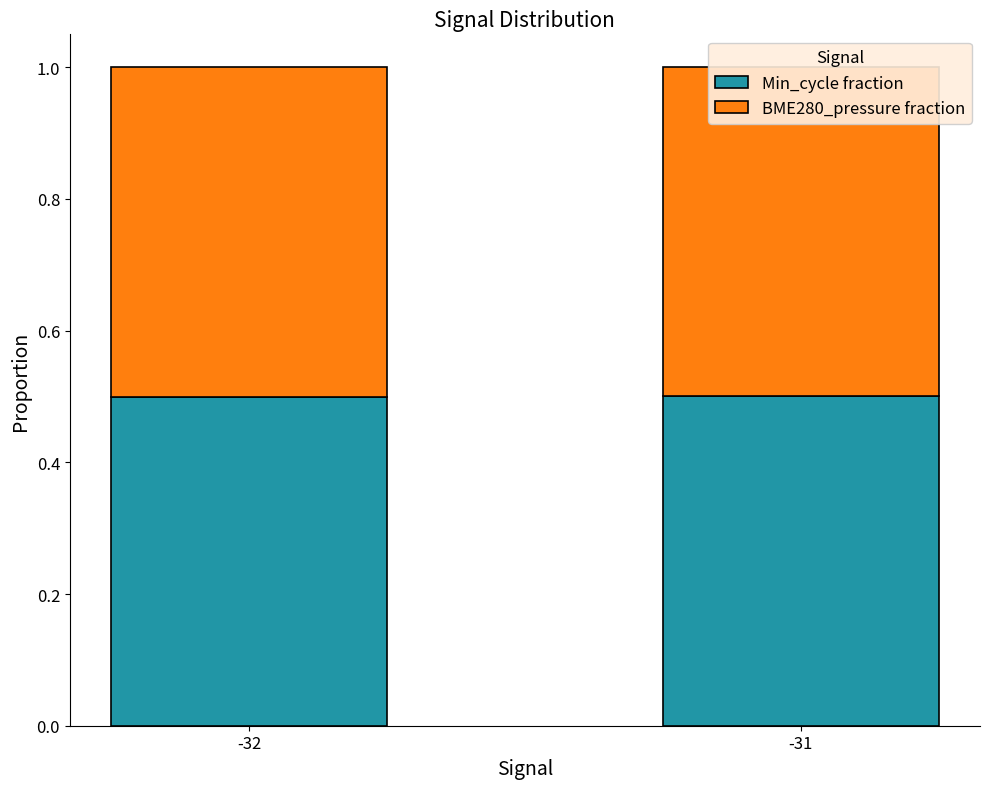

At which category is the sum across all series the highest?

-32